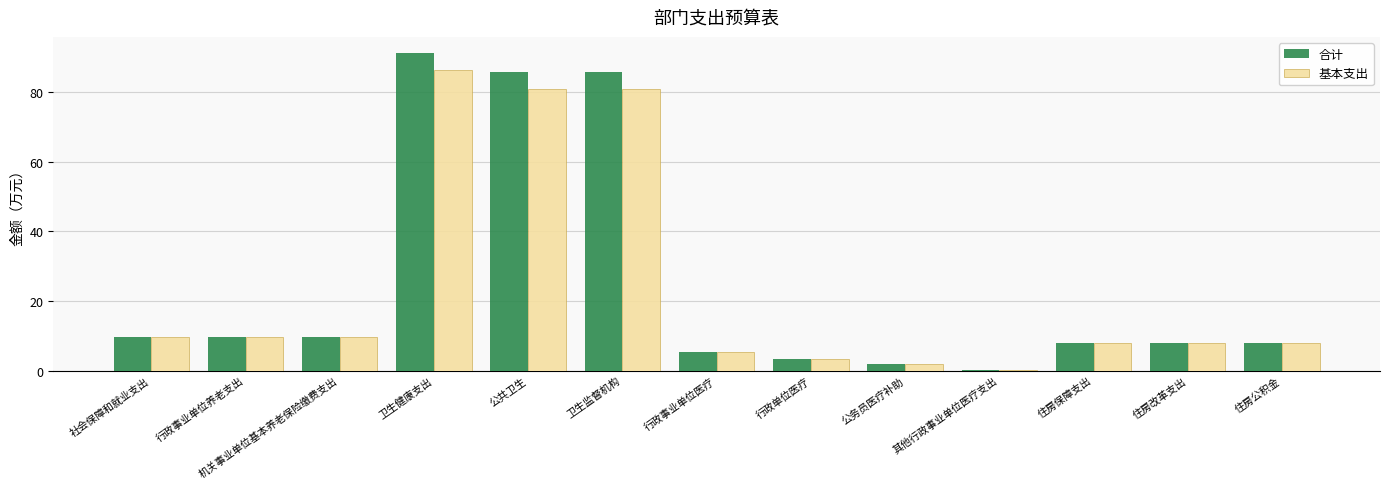

Is it true that 基本支出 equals 10.7 at 住房公积金?

False